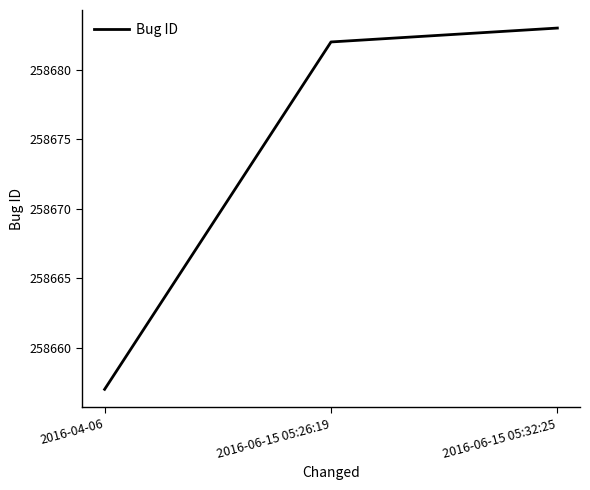

Is it true that the value at 2016-04-06 is 258657?

True